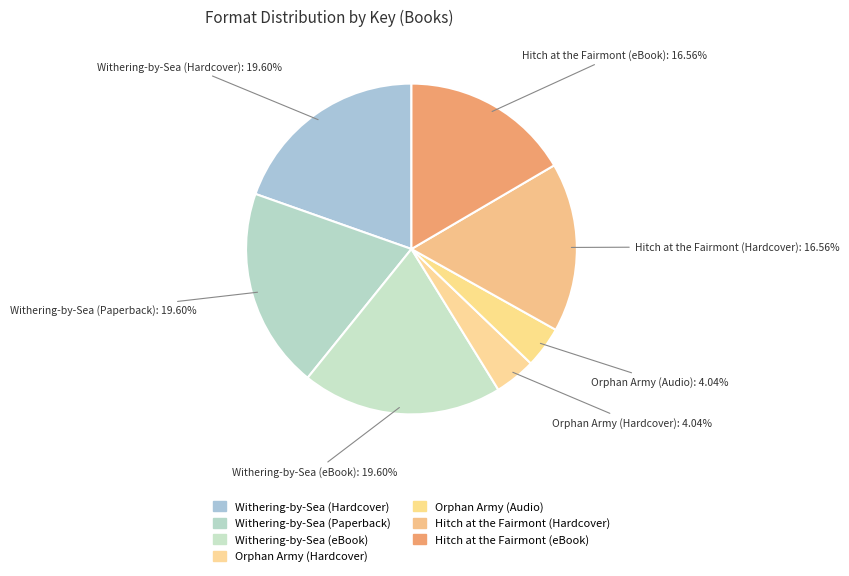

Count the number of slices in the pie.

7